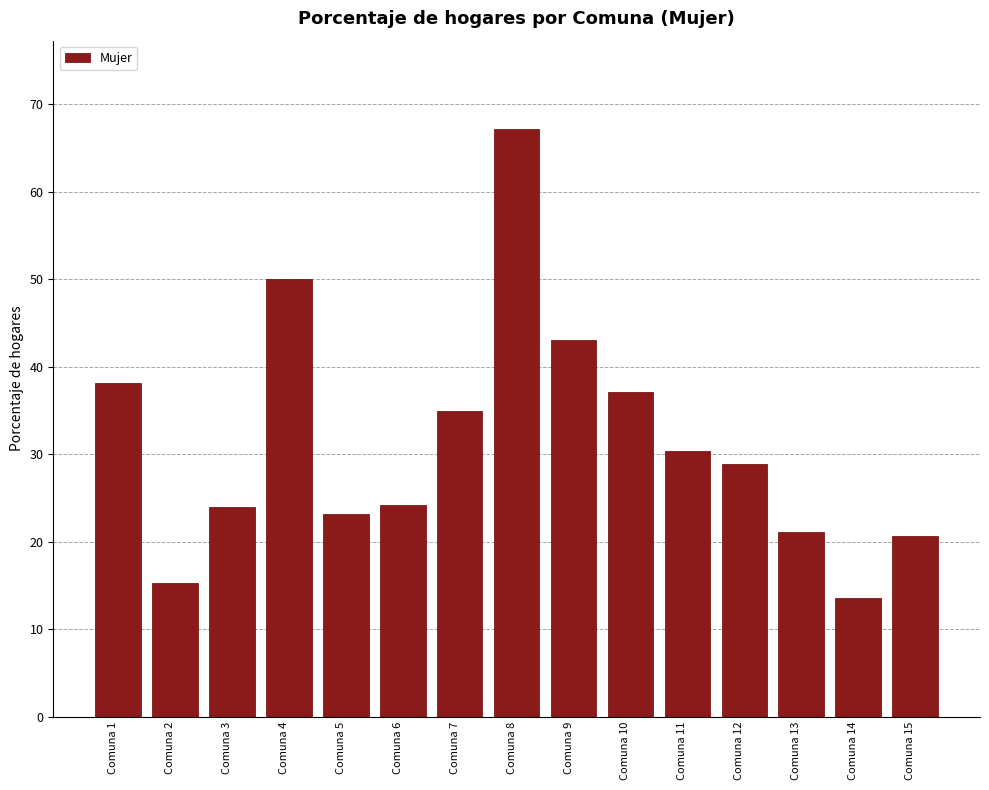

The value at Comuna 8 is 108.4. True or false?

False